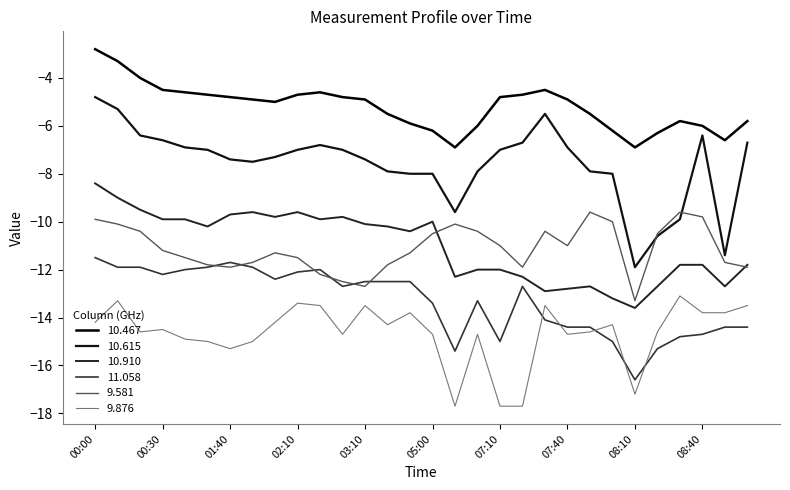

In 9.876, how many points are higher than both neighbors (excluding endpoints)?

9